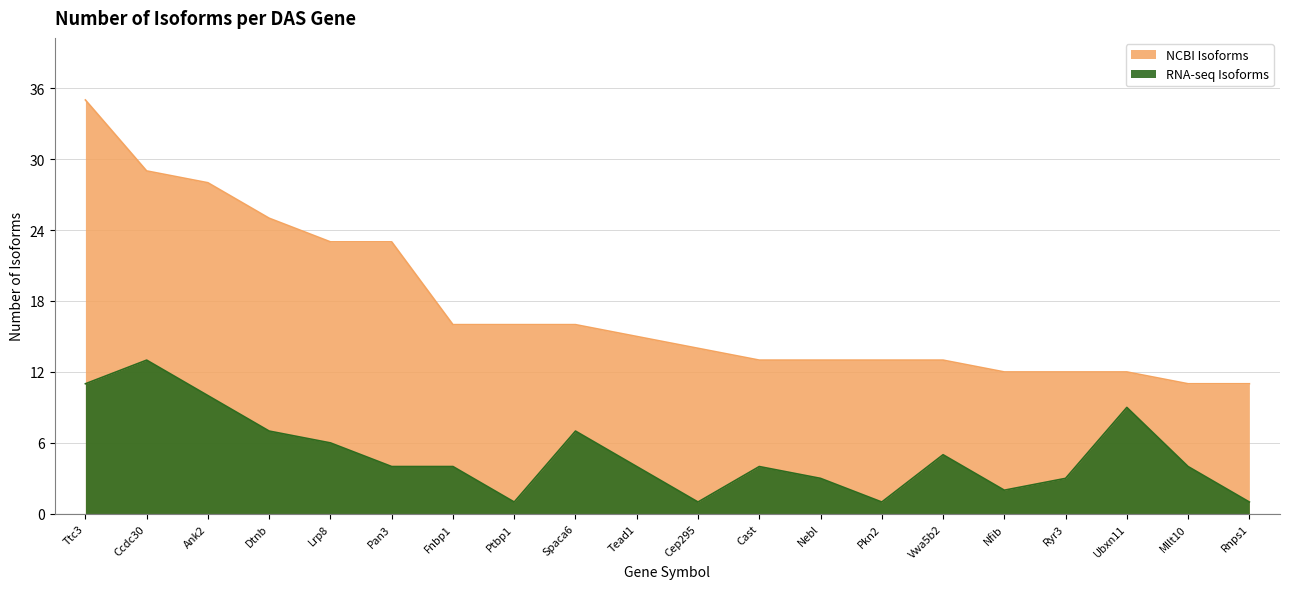

Which label corresponds to the smallest value in the chart?

Ptbp1